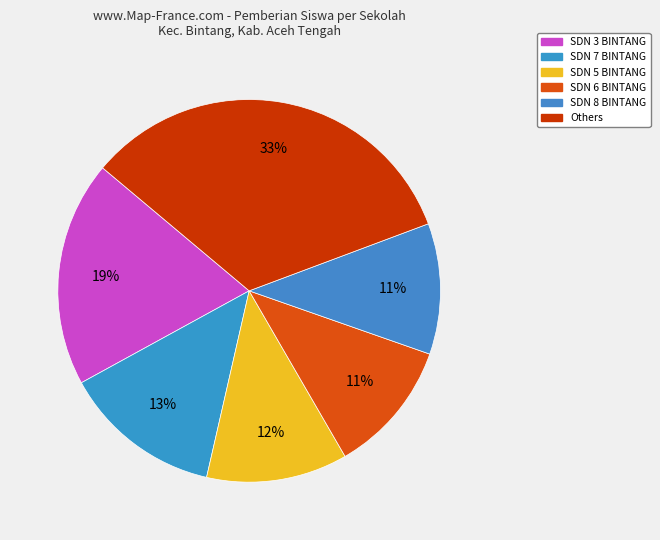

How many segments does this pie chart have?

6